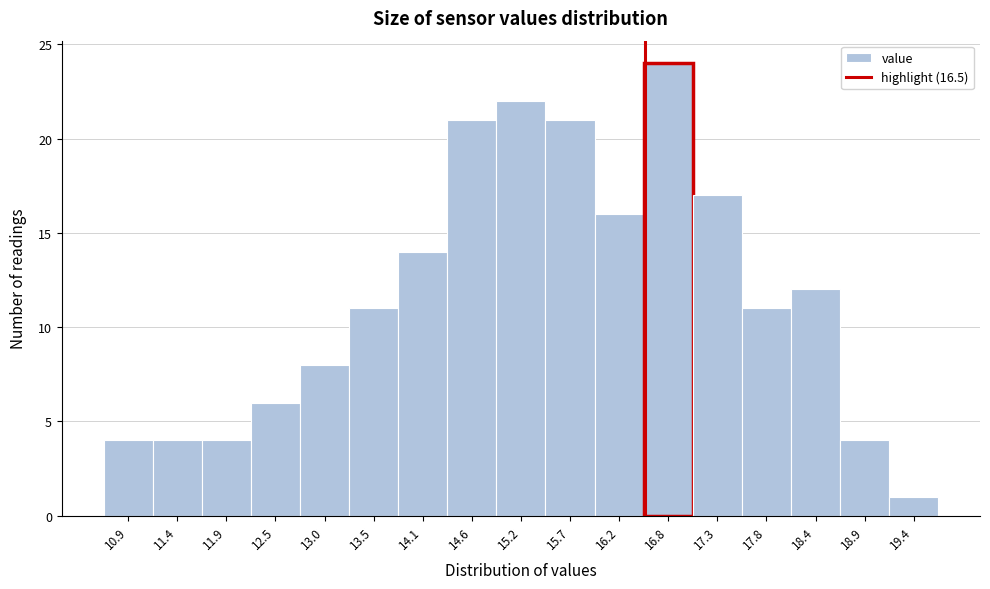

Over which range of the x-axis is the bar tallest?

16.5 to 17.0